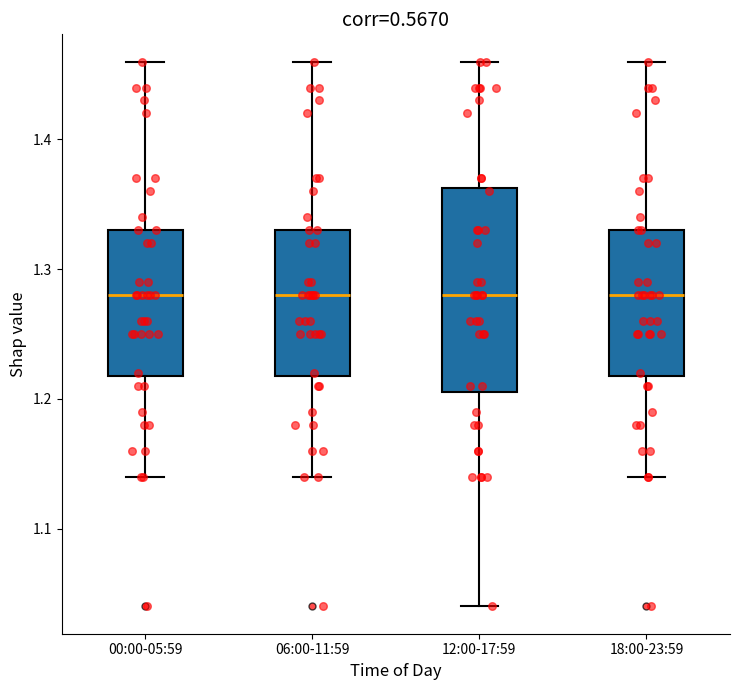

Where is the lower edge of the box for 18:00-23:59 on the y-axis? The values are not printed on the chart, so give them approximately, as read against the axis.

1.22